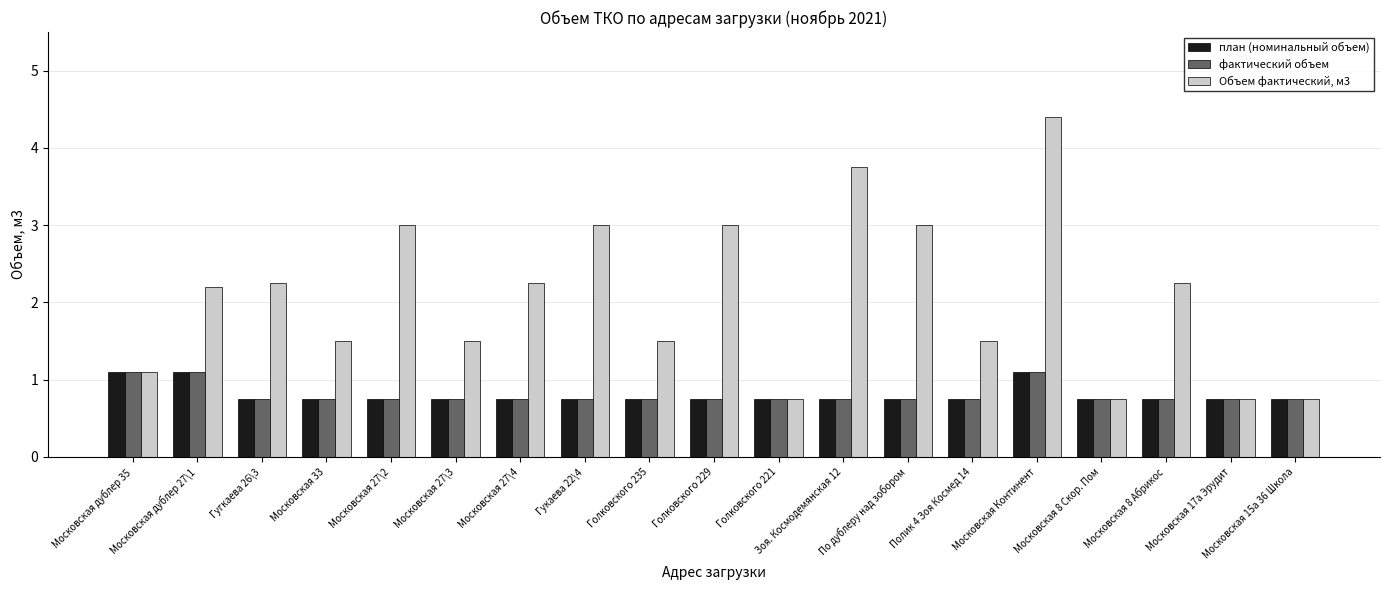

Between Московская дублер 27\1 and Голковского 221, which series saw the biggest shift?

Объем фактический, м3